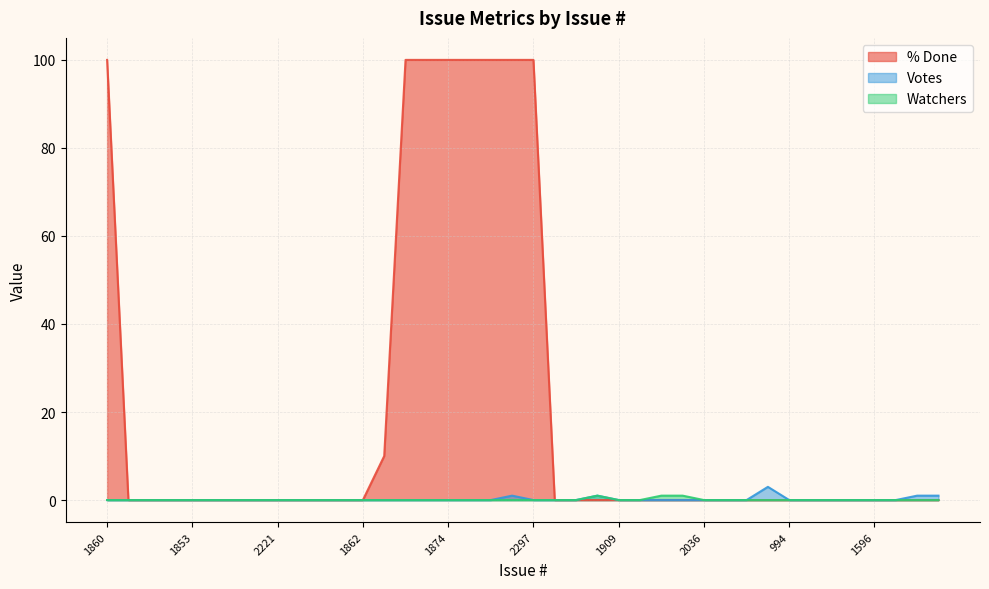

True or false: Votes and % Done intersect in this chart.

False